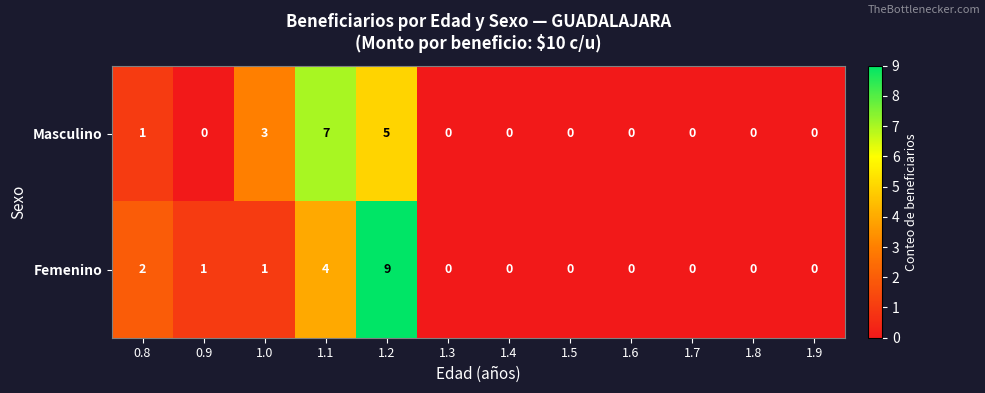

True or false: Masculino has a value of 9 at 1.2.

False